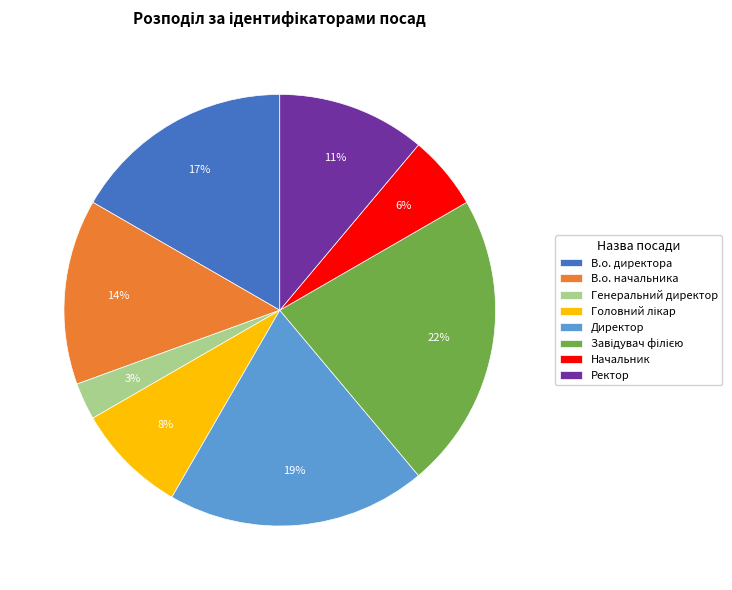

To the nearest percent, what is the average slice percentage?

12%